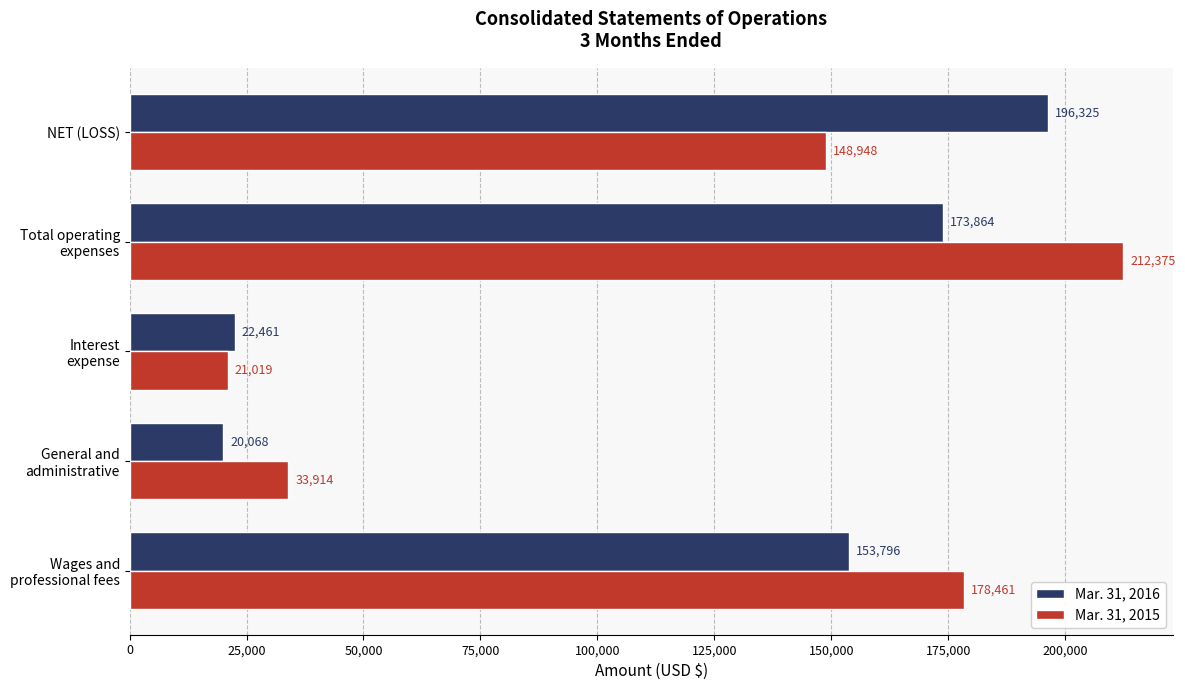

Which category has the lowest value in the Mar. 31, 2016 series?

General and
administrative